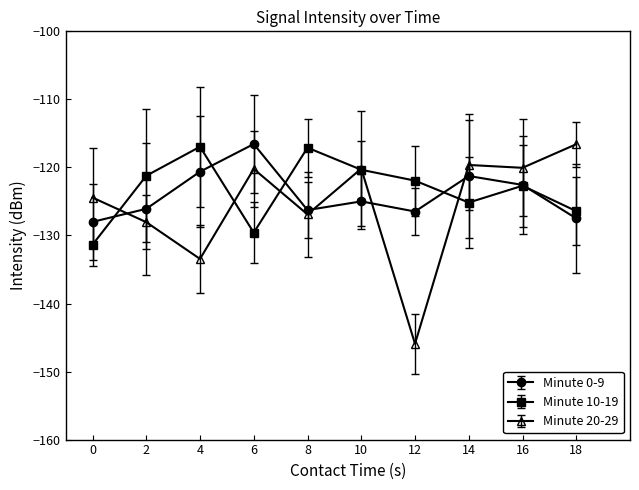

Which series has the largest total across all categories?

Minute 10-19